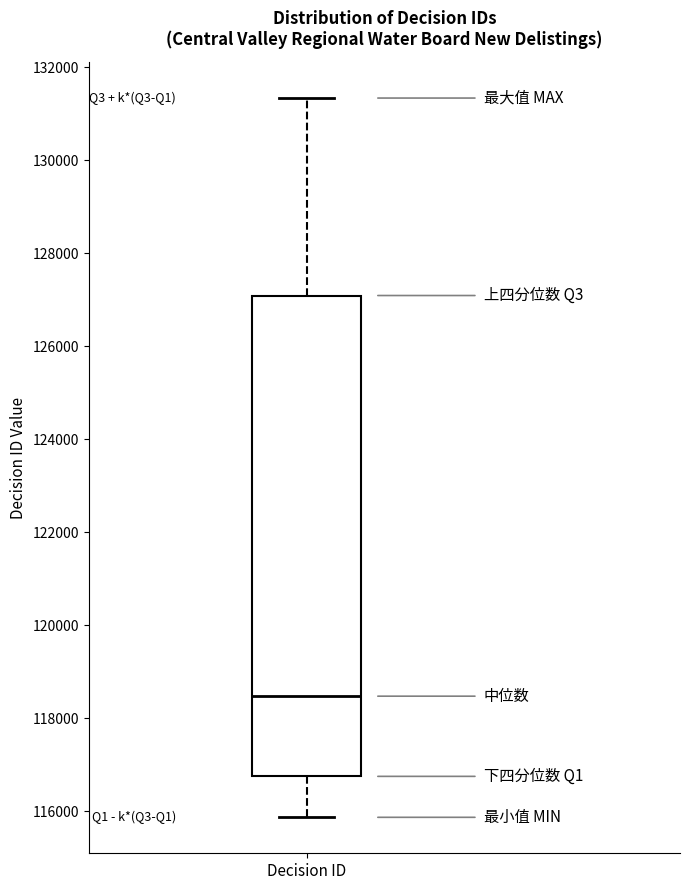

Read this box plot against the y-axis: the position of the median line, the range covered by the box, and the ends of both whiskers. The values are not printed on the chart, so give them approximately, as read against the axis.

median 118400, box 116800 to 127000, whiskers 115800 to 131400